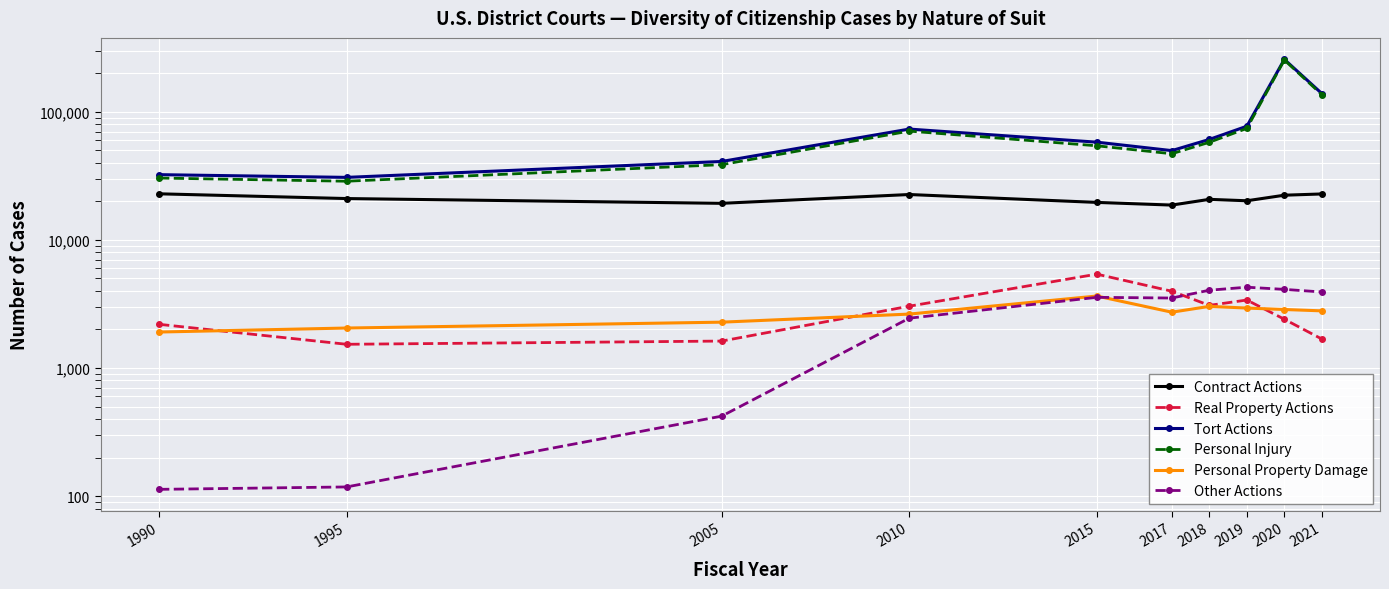

The value of Personal Property Damage at 2020 is 4064. True or false?

False